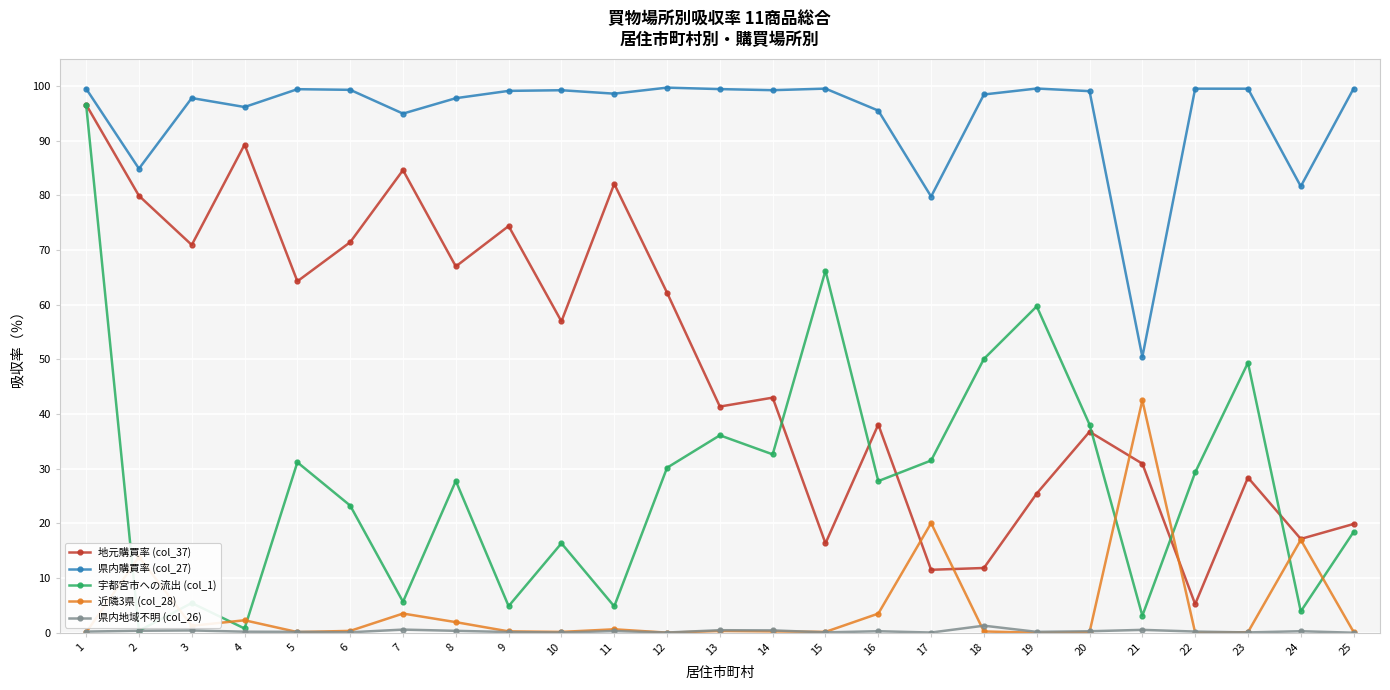

What is the maximum value for 近隣3県 (col_28)?

42.5